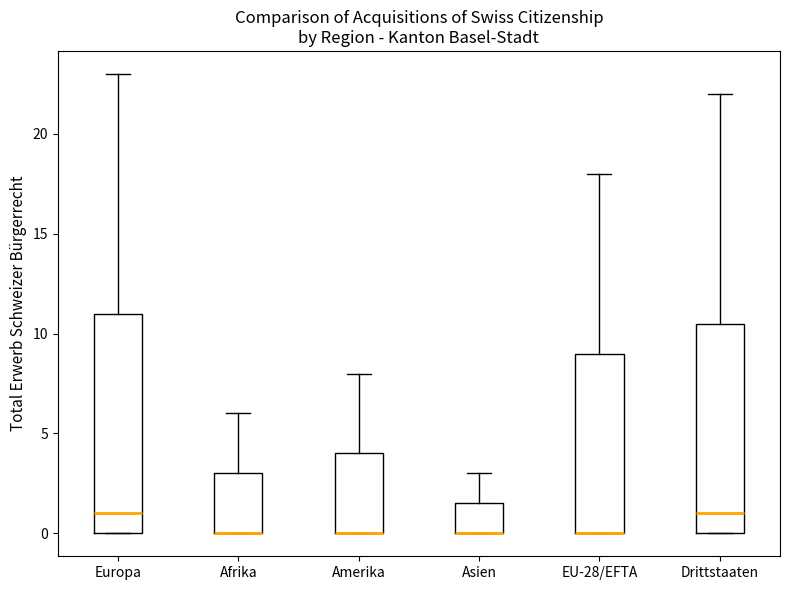

Reading left to right, transcribe this box plot: for each box, give where its median line is, the range the box spans, and where its two whiskers end, as read against the y-axis. The values are not printed on the chart, so give them approximately, as read against the axis.

Europa: median 1.0, box 0.0 to 11.0, whiskers 0.0 to 23.0
Afrika: median 0.0 (drawn on the box's lower edge), box 0.0 to 3.0, whiskers 0.0 to 6.0
Amerika: median 0.0 (drawn on the box's lower edge), box 0.0 to 4.0, whiskers 0.0 to 8.0
Asien: median 0.0 (drawn on the box's lower edge), box 0.0 to 1.5, whiskers 0.0 to 3.0
EU-28/EFTA: median 0.0 (drawn on the box's lower edge), box 0.0 to 9.0, whiskers 0.0 to 18.0
Drittstaaten: median 1.0, box 0.0 to 10.5, whiskers 0.0 to 22.0